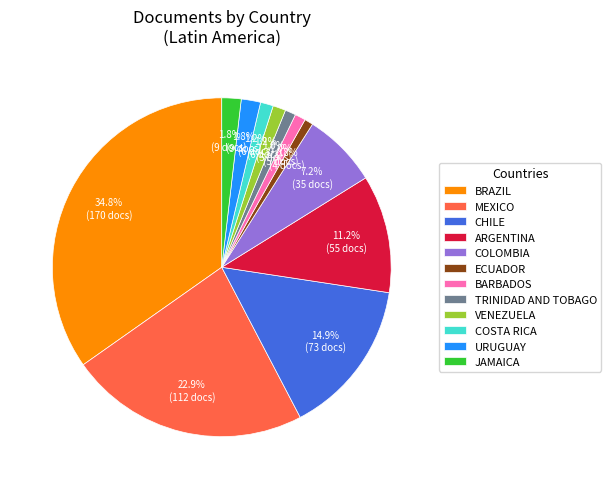

Combined, do BRAZIL and TRINIDAD AND TOBAGO account for over 50%?

No